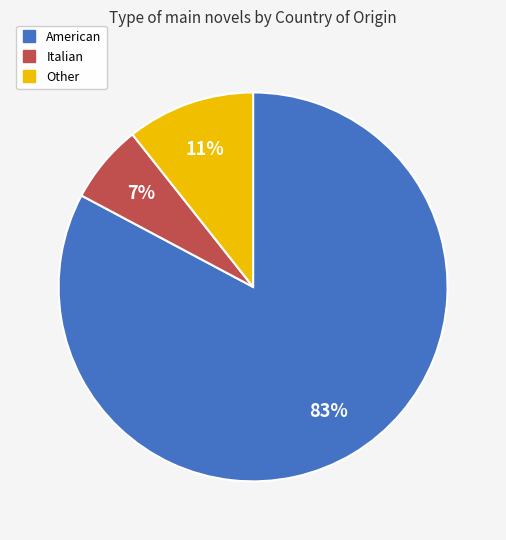

Count the number of slices in the pie.

3